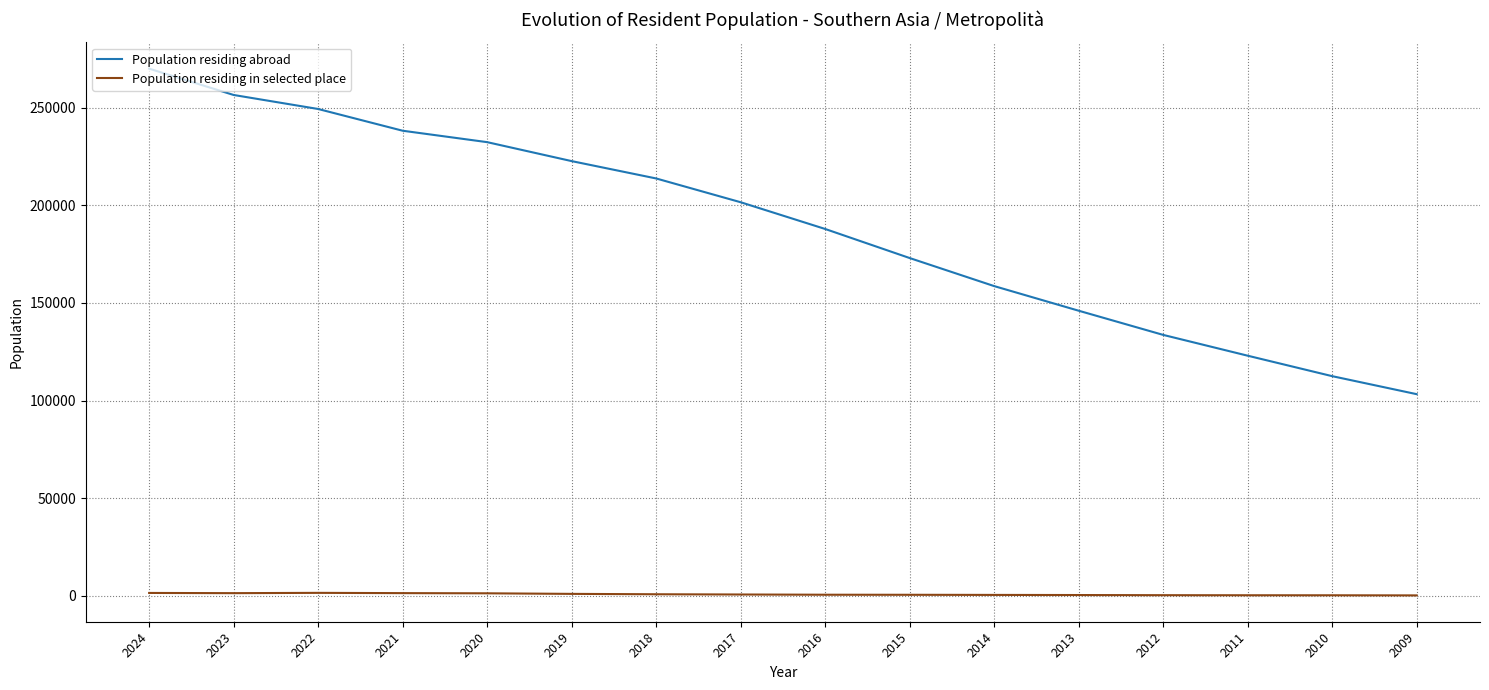

What is the greatest value displayed?

270124